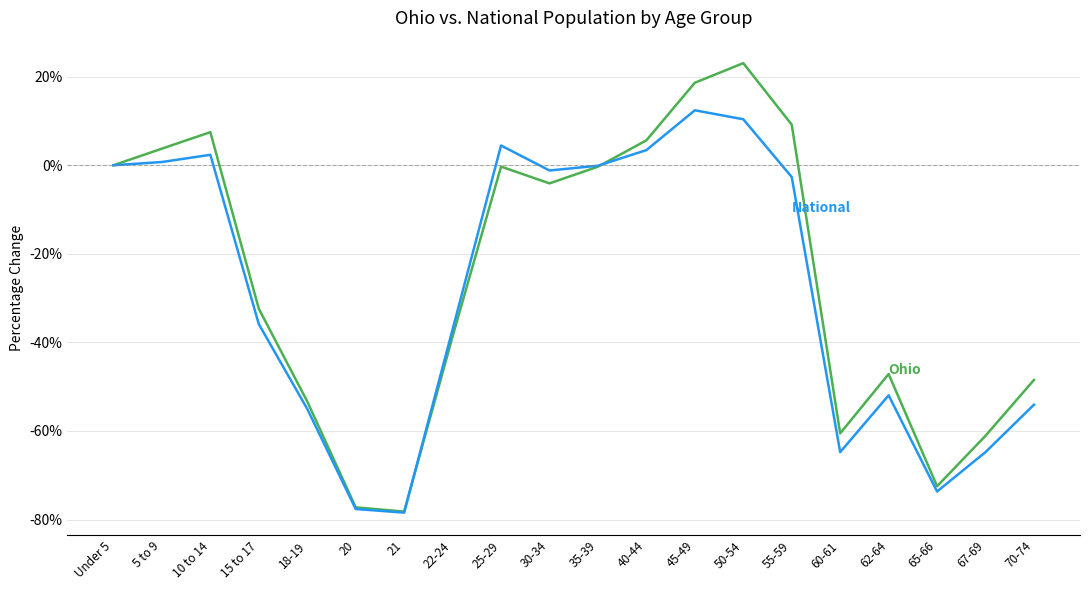

What position from the left is 67-69?

19